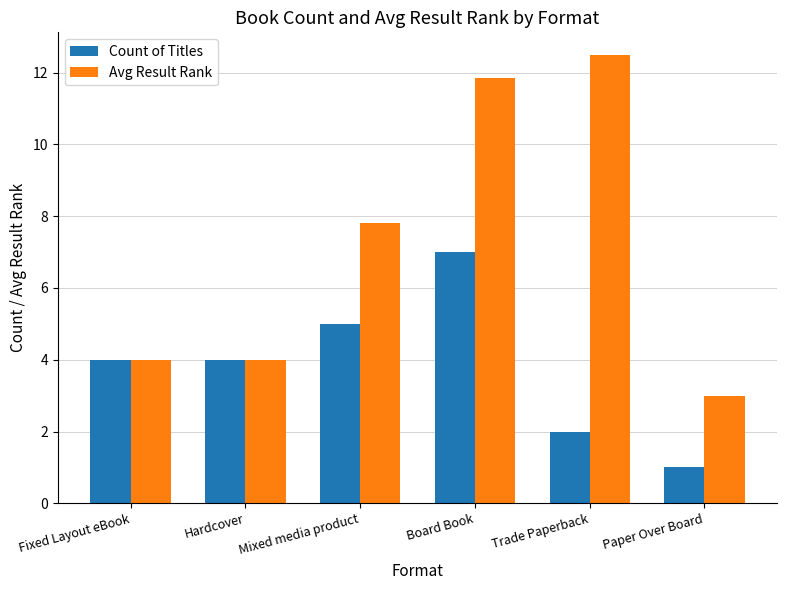

Reading left to right, what are all the values shown in this chart?

Count of Titles: 4.0	4.0	5.0	7.0	2.0	1.0
Avg Result Rank: 4.0	4.0	7.8	11.9	12.5	3.0